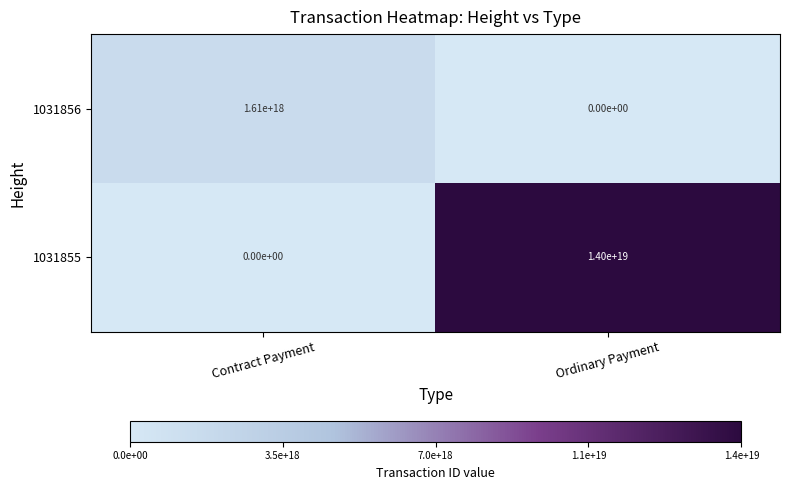

Where is 1031855 nearest to the value 7000000000000000000?

Contract Payment